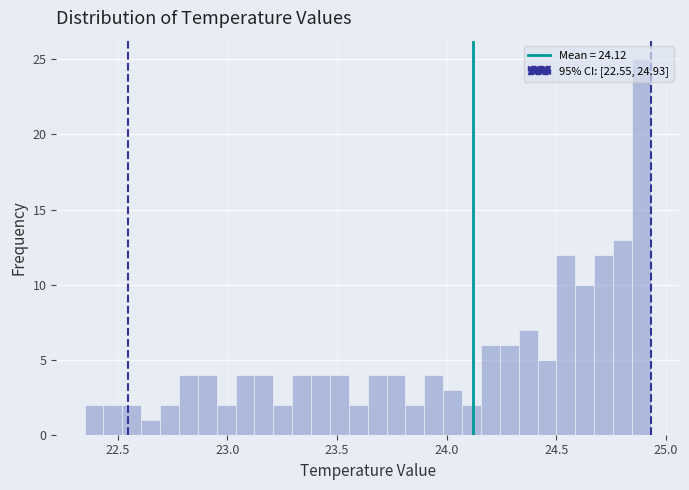

Read against the x-axis, roughly where is the centre of the tallest bar?

24.90